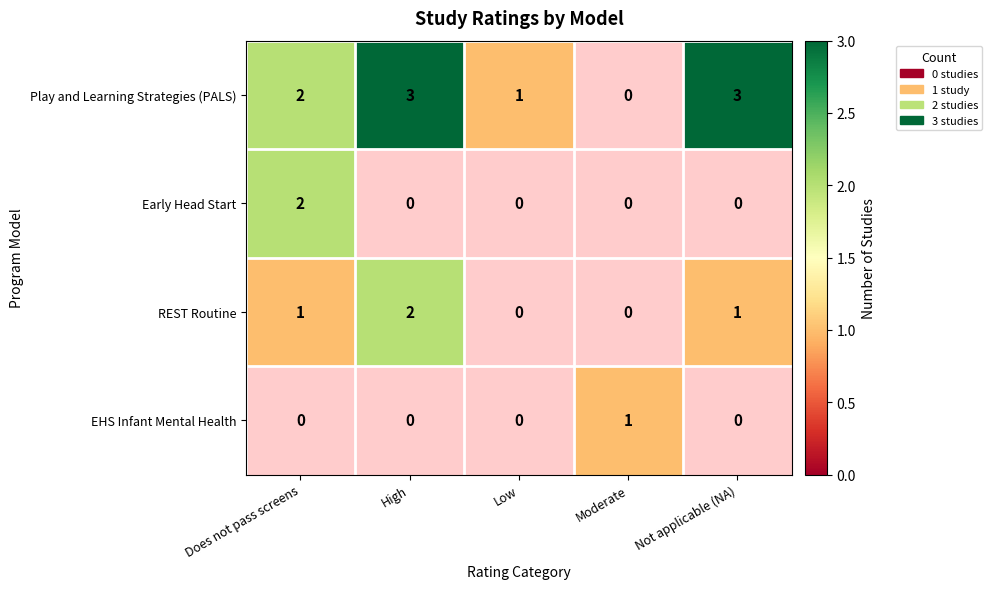

What is the minimum value shown in the chart?

1.0